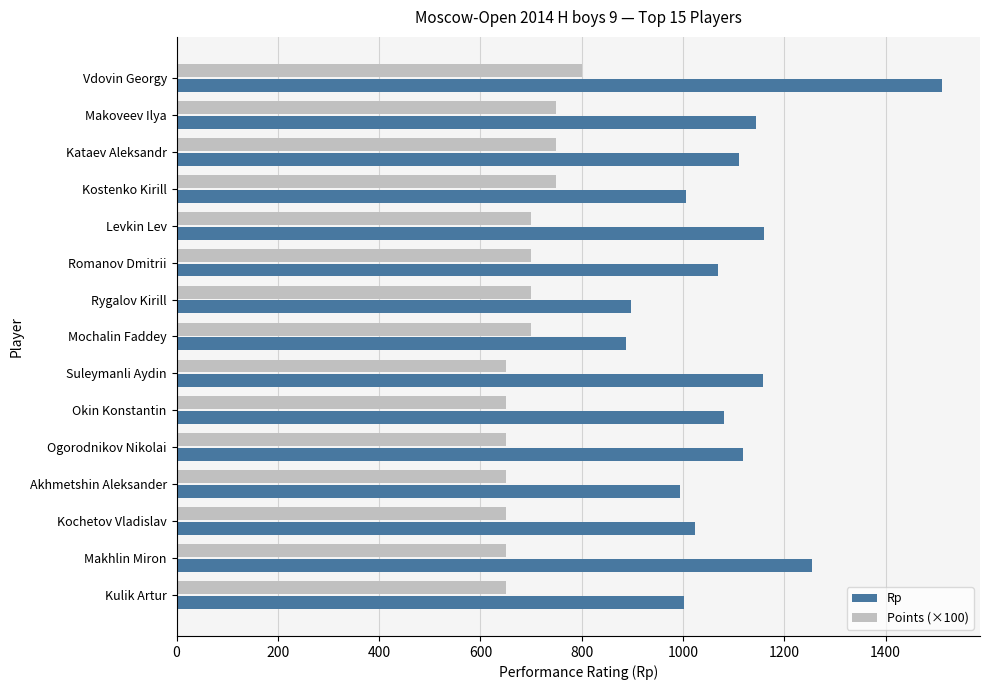

The value of Rp at Suleymanli Aydin is 381. True or false?

False